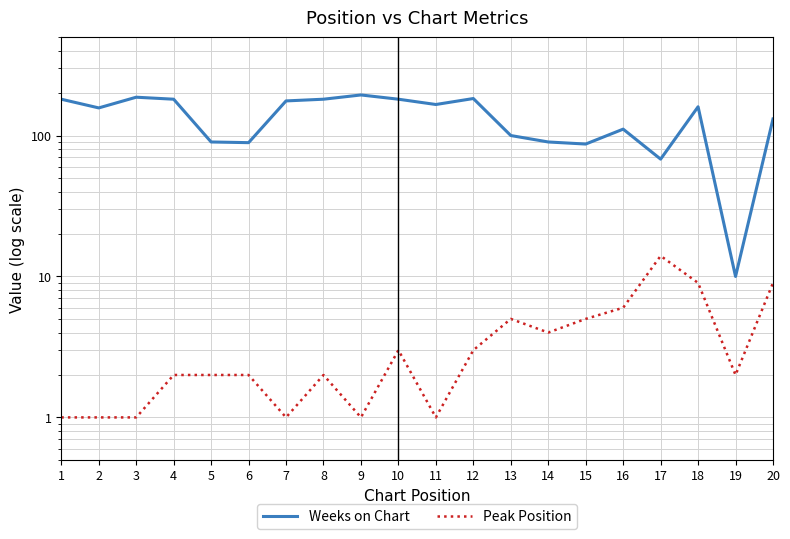

How many distinct data groups are displayed?

2